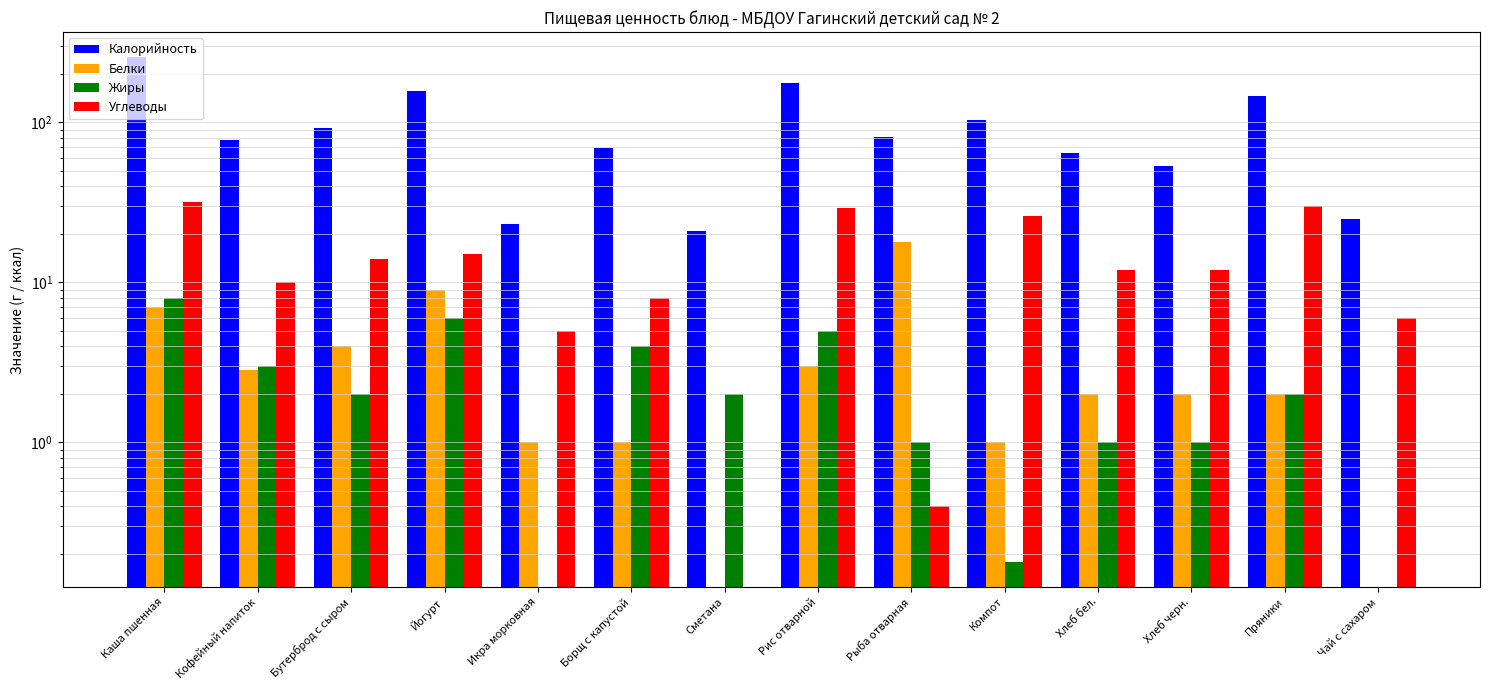

List the labels in order of Жиры value, smallest first.

Икра морковная, Чай с сахаром, Компот, Рыба отварная, Хлеб бел., Хлеб черн., Бутерброд с сыром, Сметана, Пряники, Кофейный напиток, Борщ с капустой, Рис отварной, Йогурт, Каша пшенная